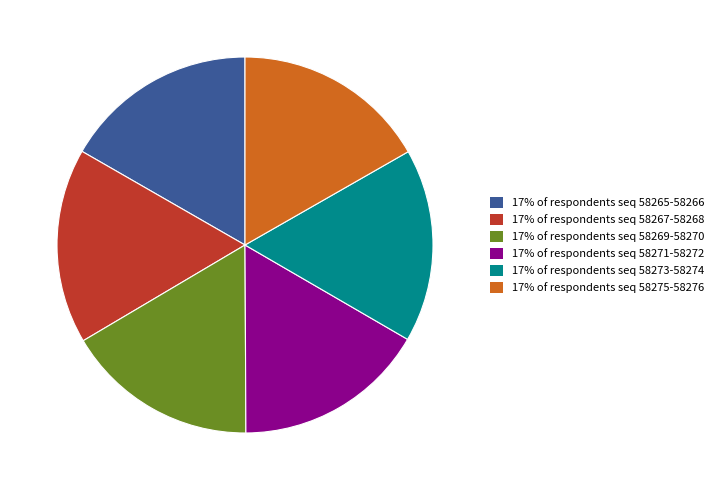

Does any single category account for the majority?

No